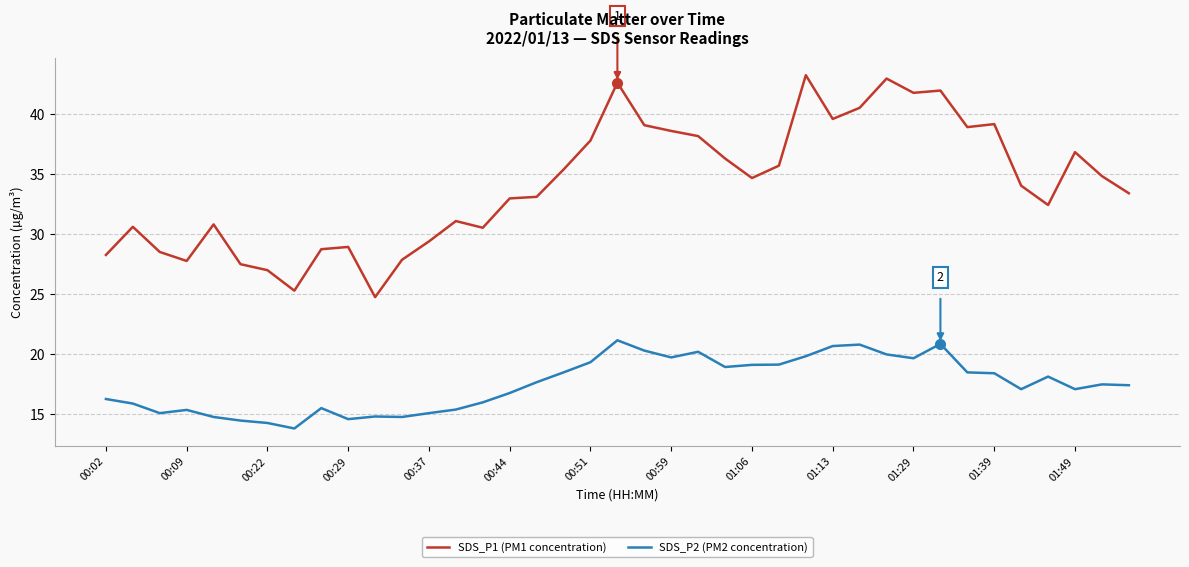

What is the difference between the maximum and minimum values in the SDS_P2 (PM2 concentration) series?

7.4